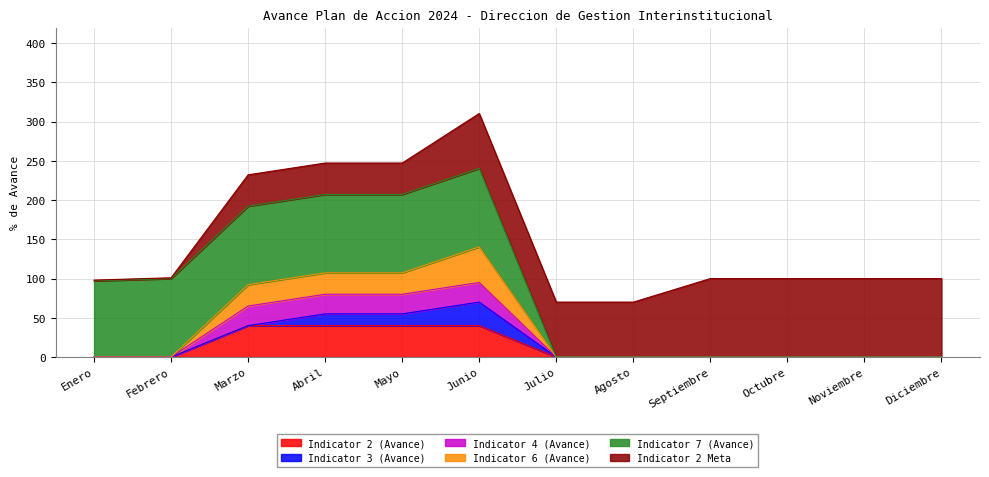

At which category is the sum across all series the highest?

Junio